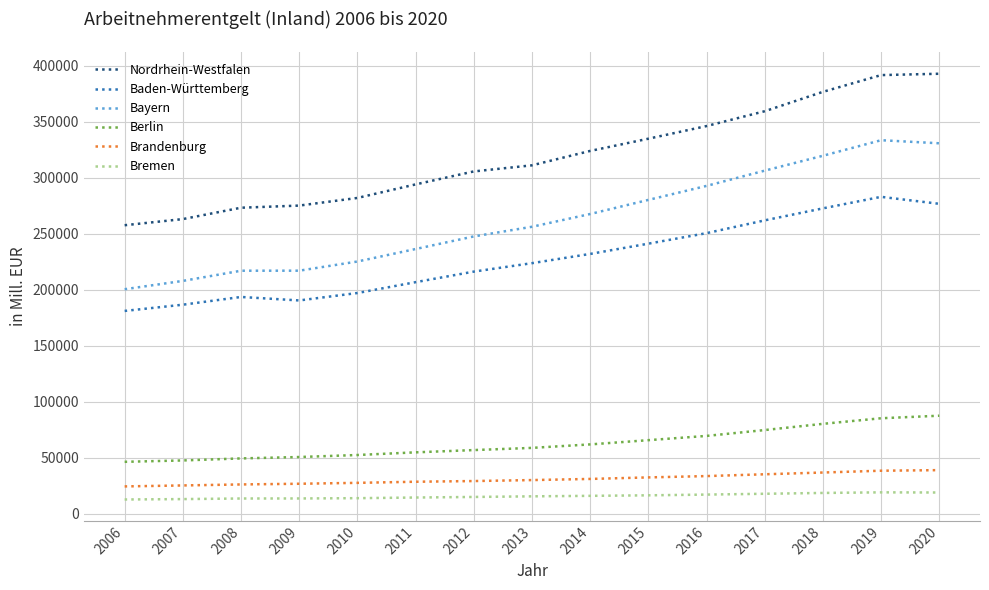

At which label is Bayern closest to 266826?

2014